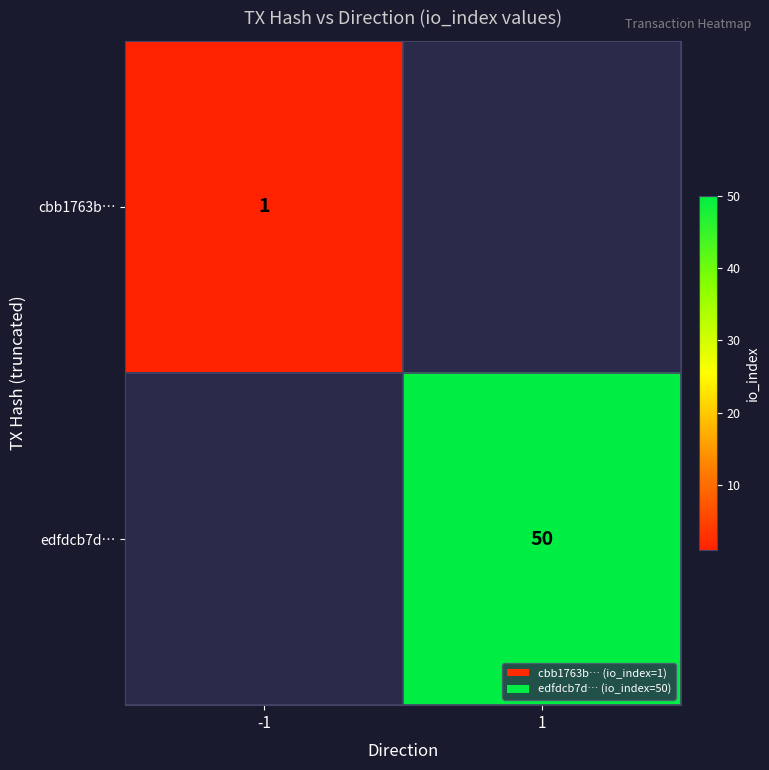

At how many categories does at least one series exceed 7?

1